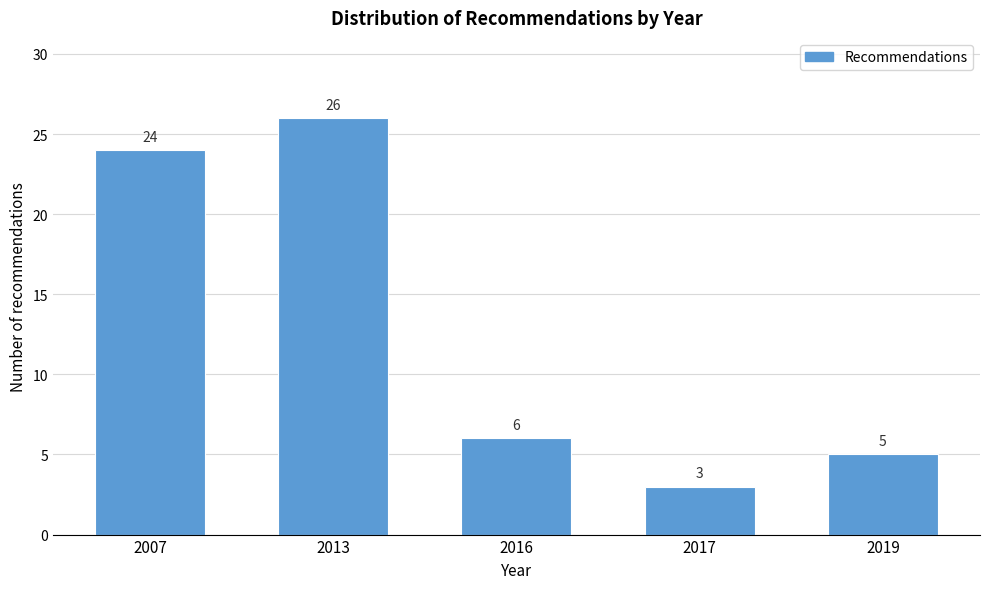

Reading right to left, extract all data points from this chart.

5	3	6	26	24